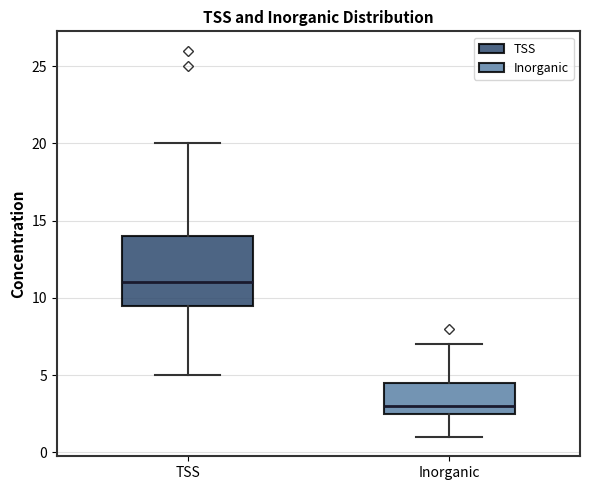

Comparing the boxes themselves (not the whiskers), which one is the tallest?

TSS